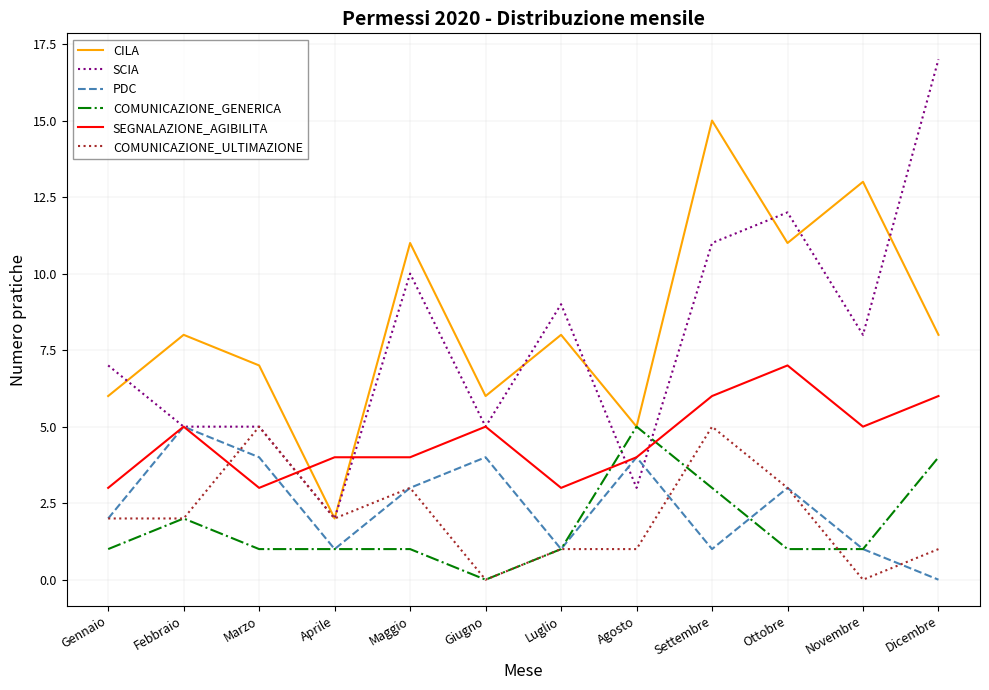

At how many categories does at least one series exceed 16?

1